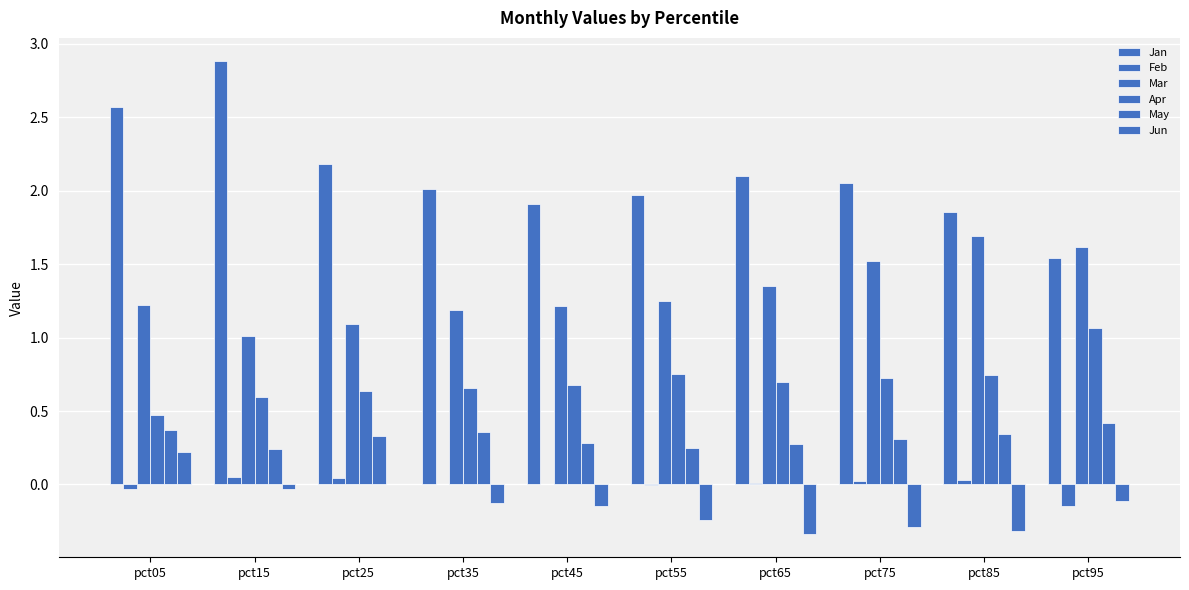

How many categories are shown in the chart?

10